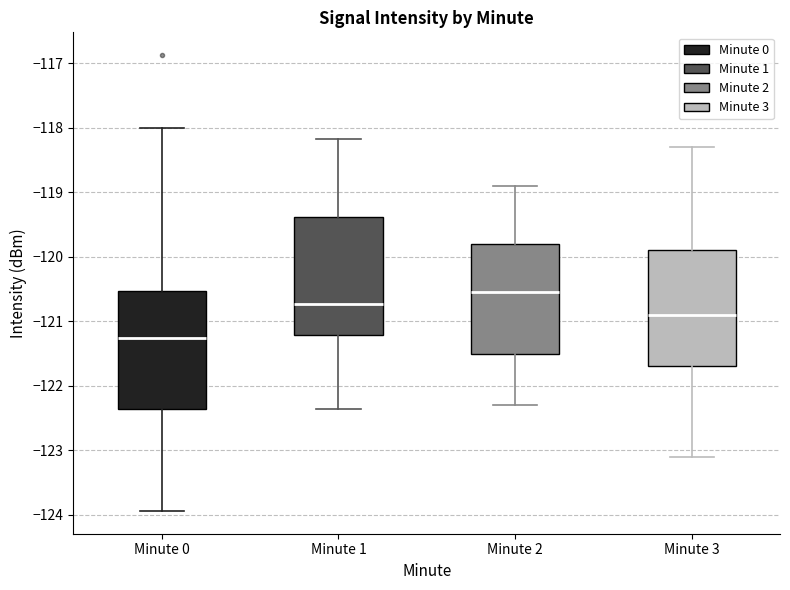

Reading left to right, read every box against the y-axis: the position of its median line, the range the box covers, and the ends of its whiskers. The values are not printed on the chart, so give them approximately, as read against the axis.

Minute 0: median -121.3, box -122.4 to -120.5, whiskers -123.9 to -118.0
Minute 1: median -120.7, box -121.2 to -119.4, whiskers -122.4 to -118.2
Minute 2: median -120.5, box -121.5 to -119.8, whiskers -122.3 to -118.9
Minute 3: median -120.9, box -121.7 to -119.9, whiskers -123.1 to -118.3